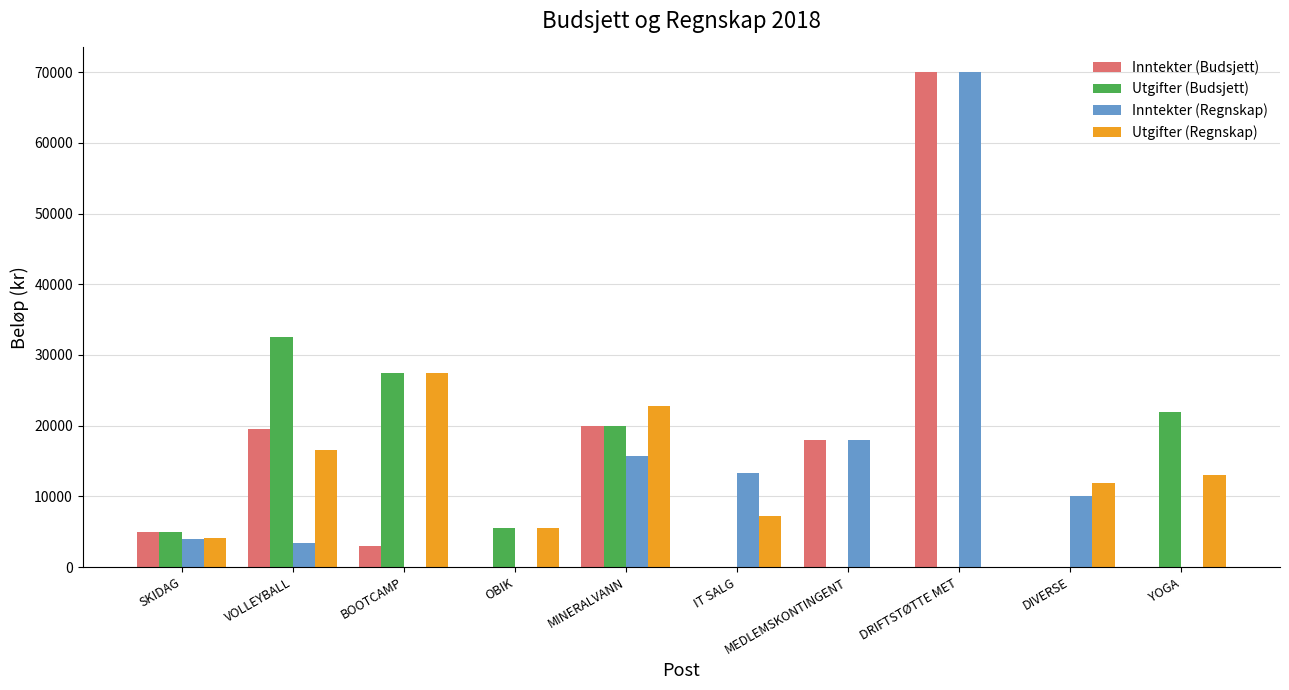

Reading left to right, transcribe all the data shown in this chart.

Inntekter (Budsjett): 5000.0	19500.0	3000.0	0.0	20000.0	0.0	18000.0	70000.0	0.0	0.0
Utgifter (Budsjett): 5000.0	32600.0	27500.0	5500.0	20000.0	0.0	0.0	0.0	0.0	22000.0
Inntekter (Regnskap): 3930.0	3400.0	0.0	0.0	15692.4	13244.2	18000.0	70000.0	10000.0	0.0
Utgifter (Regnskap): 4090.8	16540.0	27500.0	5460.0	22796.2	7280.5	0.0	0.0	11923.0	13000.0